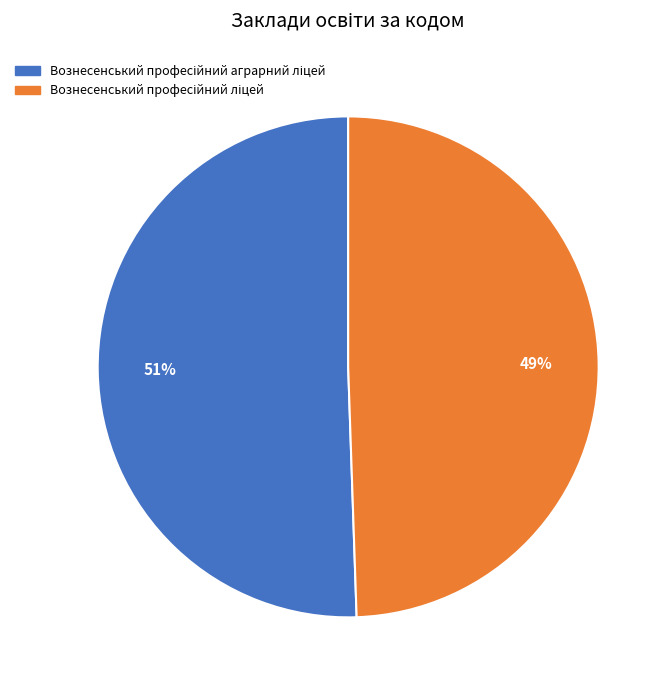

Does any single category account for the majority?

Yes